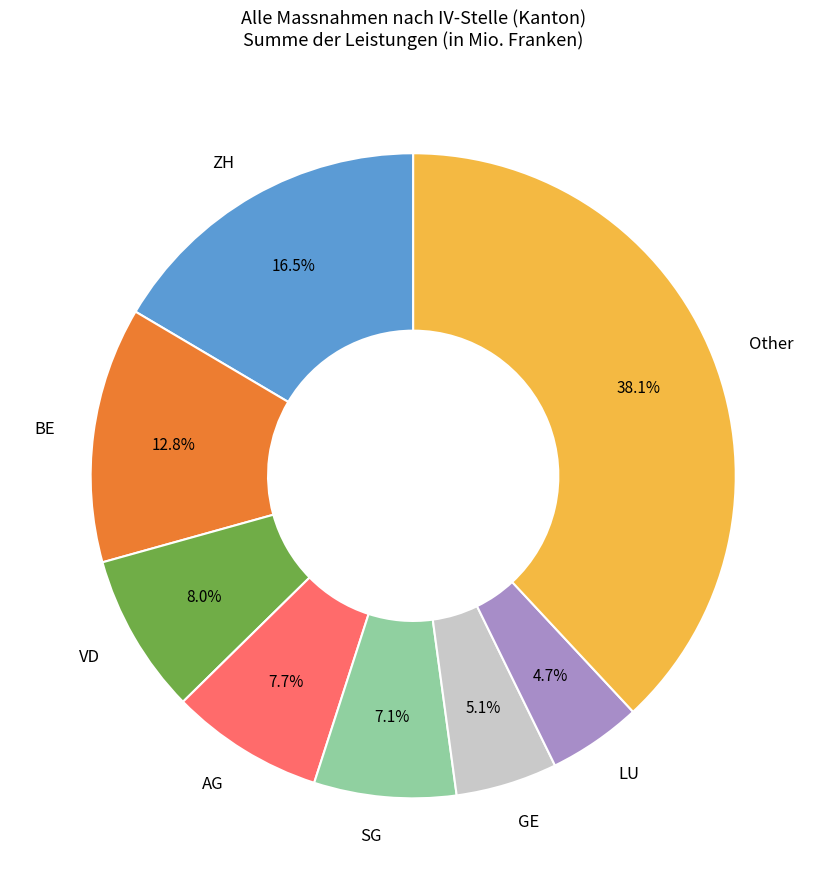

How many segments does this pie chart have?

8